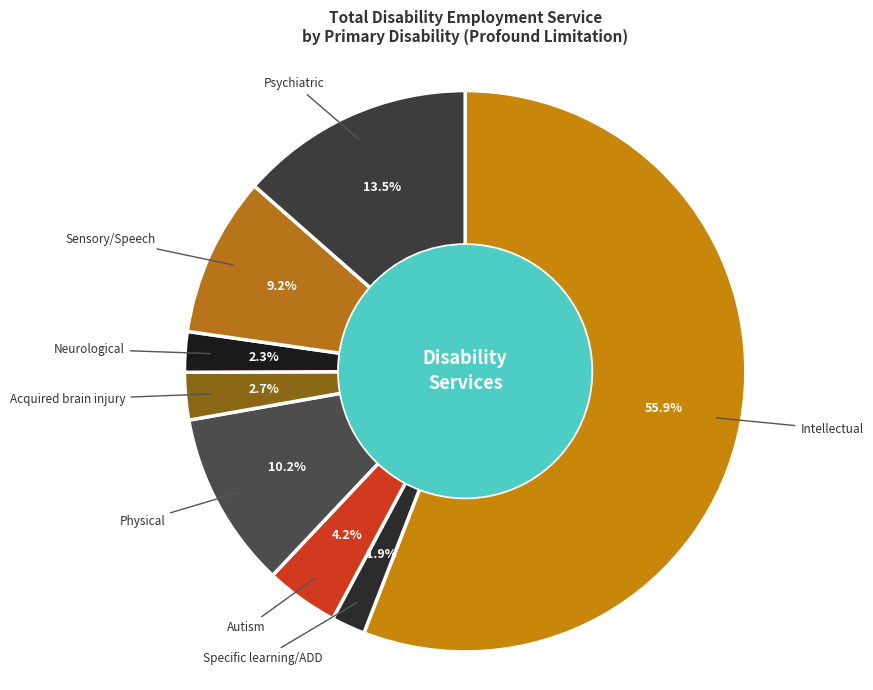

Which category accounts for the majority?

Intellectual